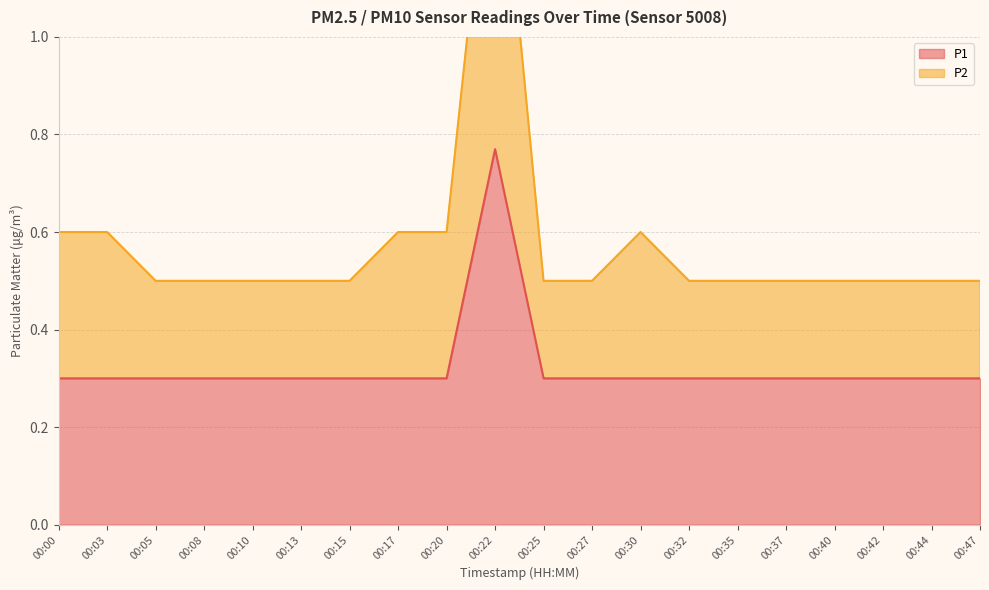

The P1 series shows 0.5 at 00:42. True or false?

False